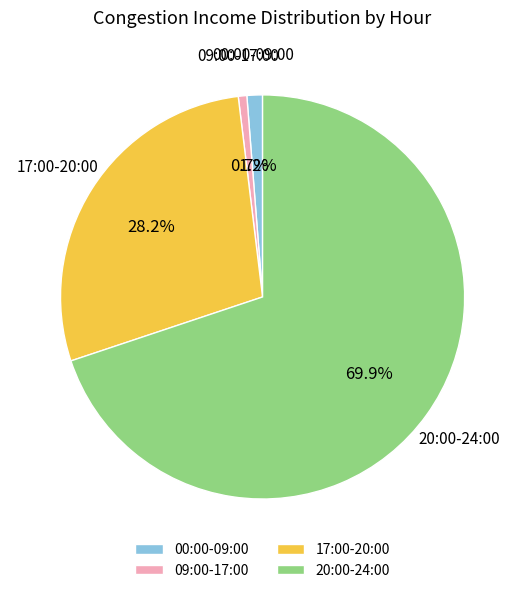

Rank the categories by value from highest to lowest.

20:00-24:00, 17:00-20:00, 00:00-09:00, 09:00-17:00